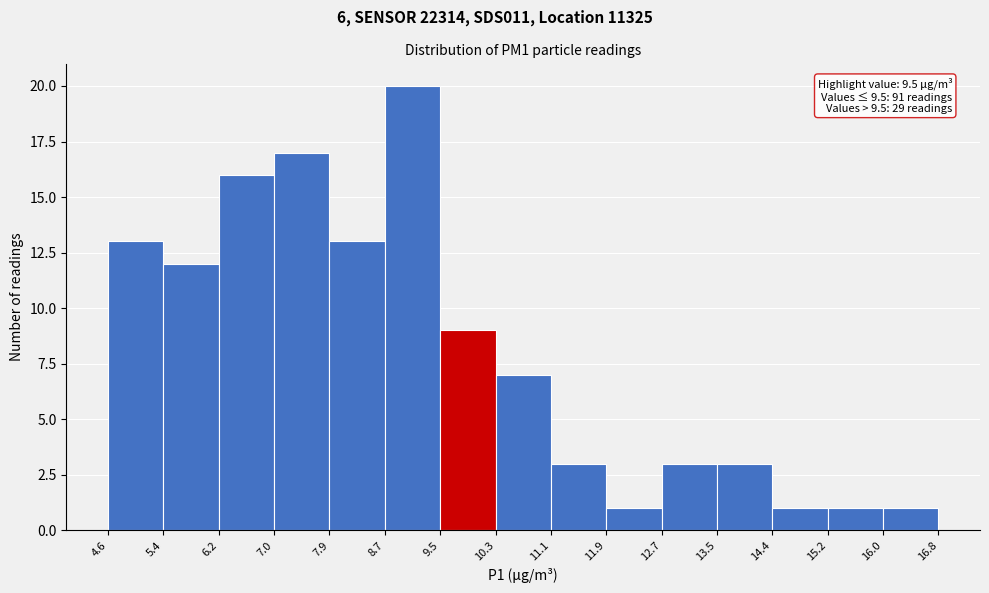

Which range on the x-axis has the tallest bar?

8.7 to 9.5